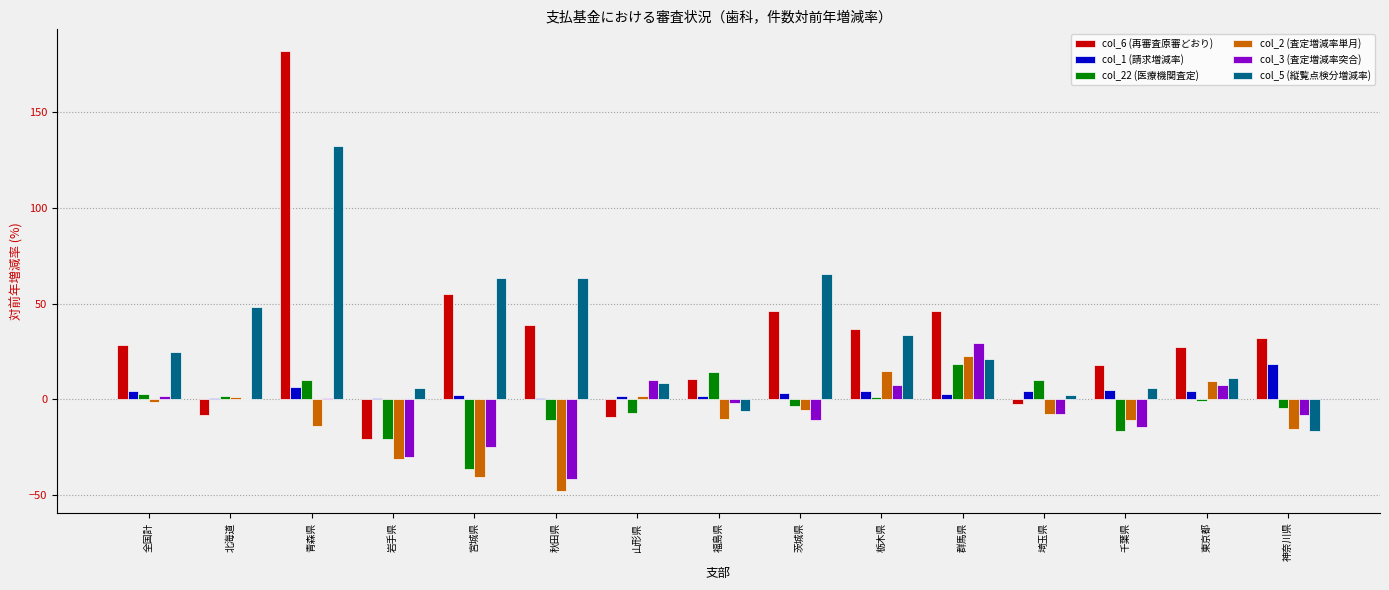

True or false: col_3 (査定増減率突合) has a value of 7.6 at 東京都.

True